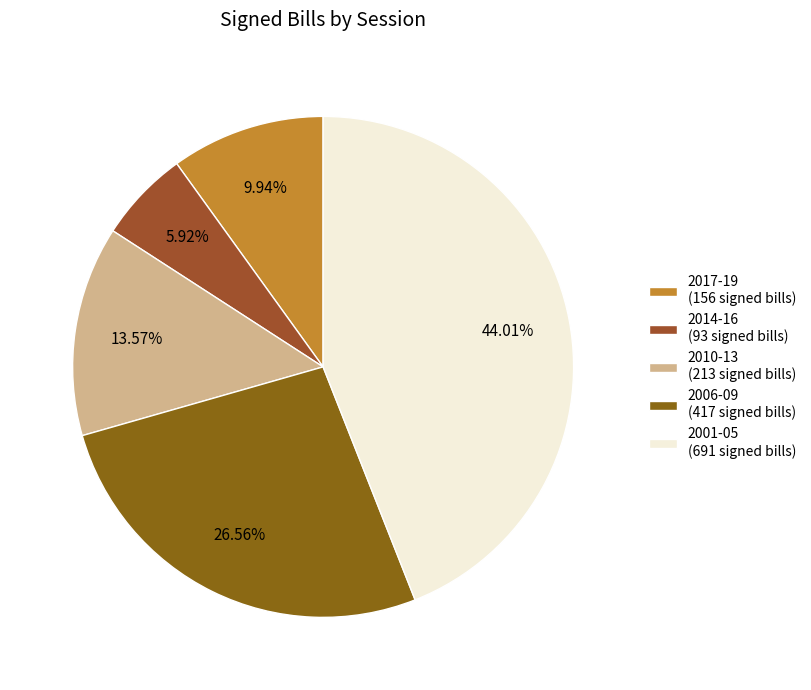

Which category has the biggest portion of the pie?

2001-05 (691 signed bills)